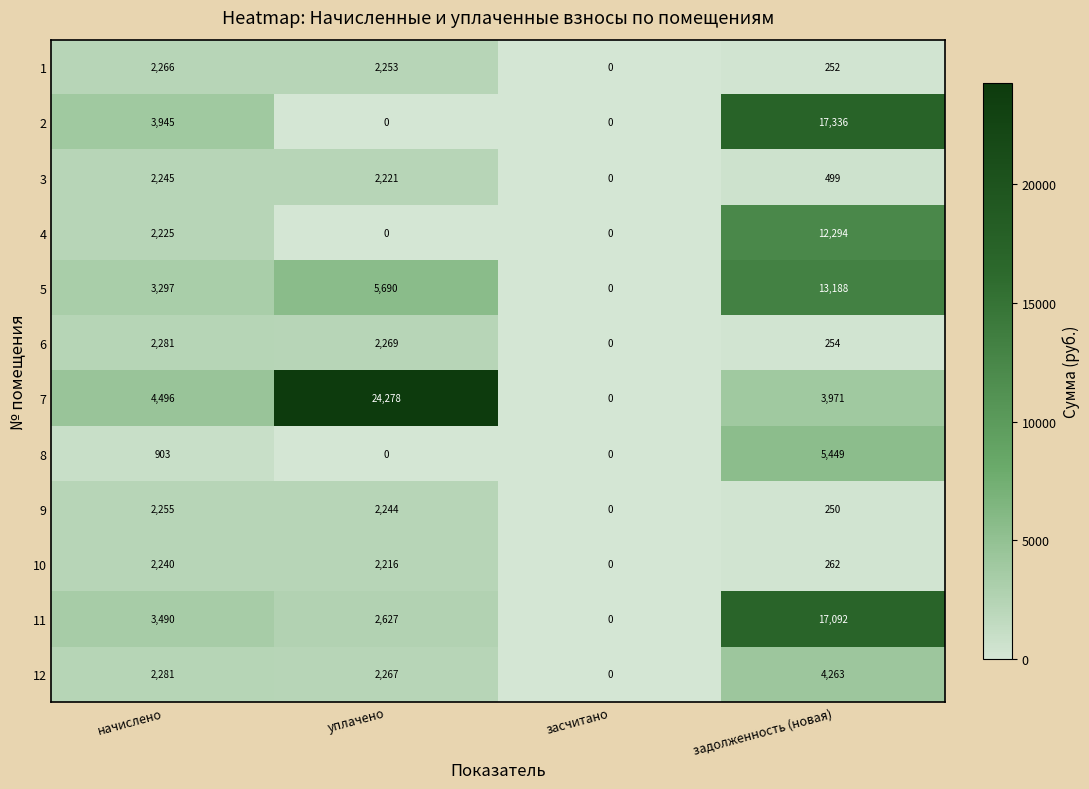

Rank the series at задолженность (новая) from highest to lowest value.

2, 11, 5, 4, 8, 12, 7, 3, 10, 6, 1, 9